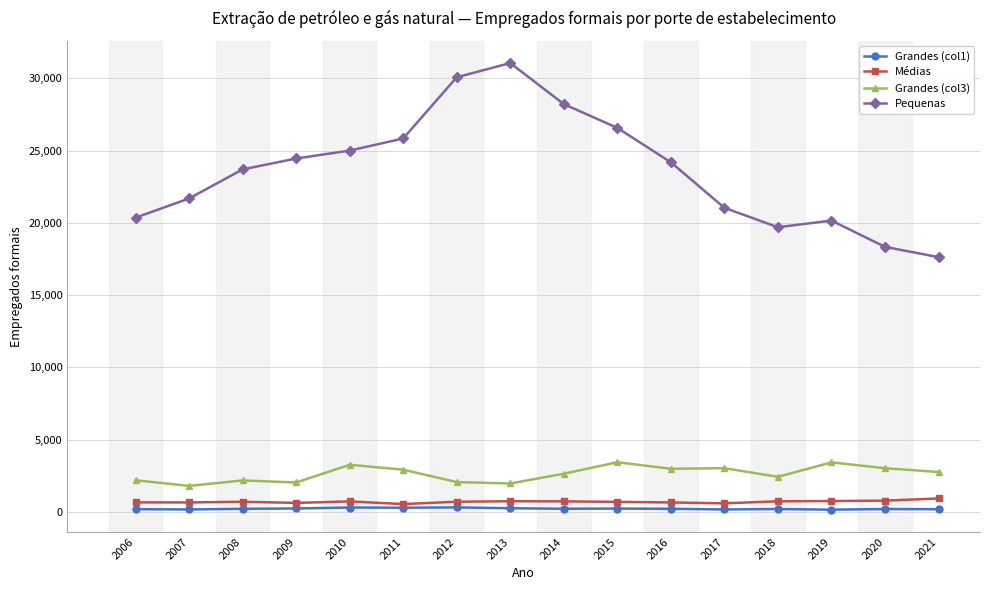

Which series has the largest range (max minus min)?

Pequenas